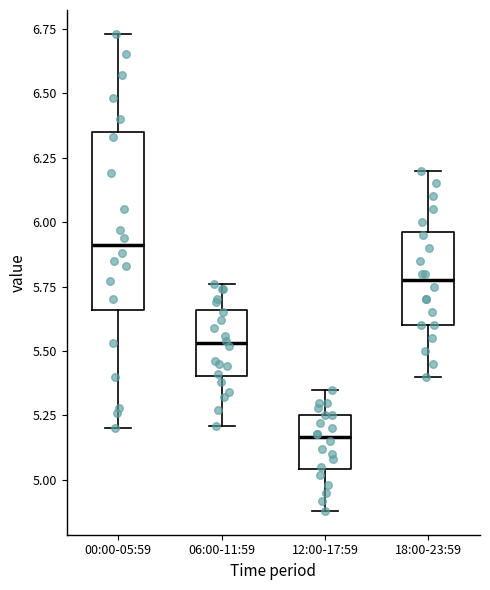

Comparing the boxes themselves (not the whiskers), which one is the tallest?

00:00-05:59